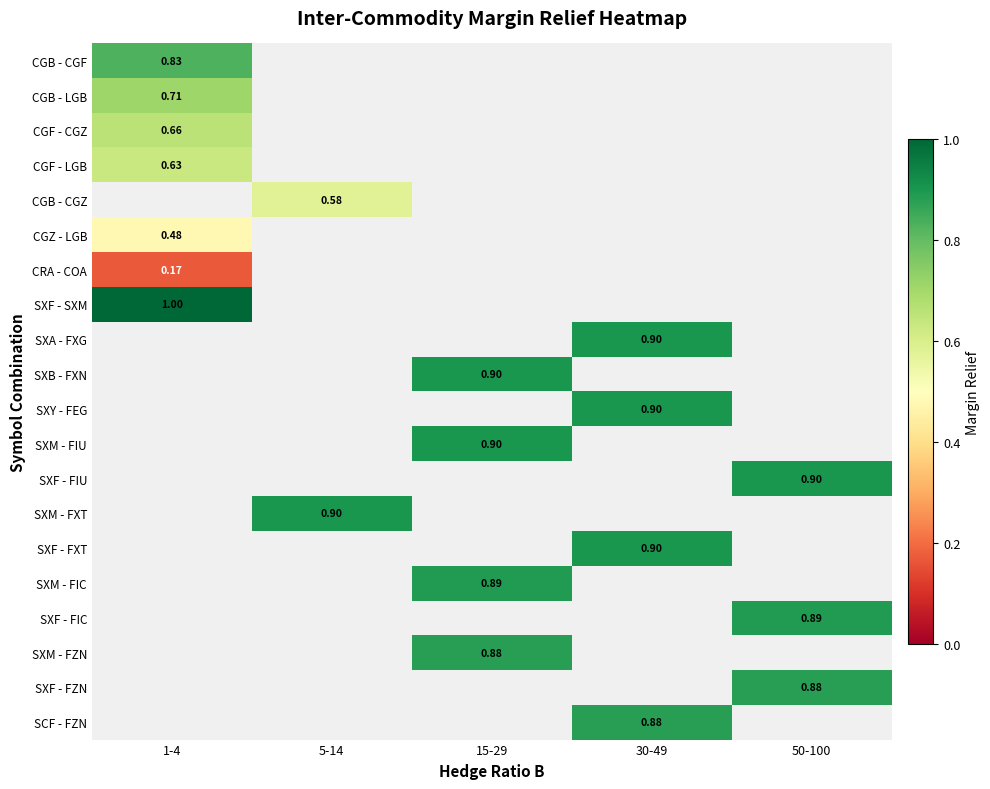

What is the lowest value of the CRA - COA series?

0.2